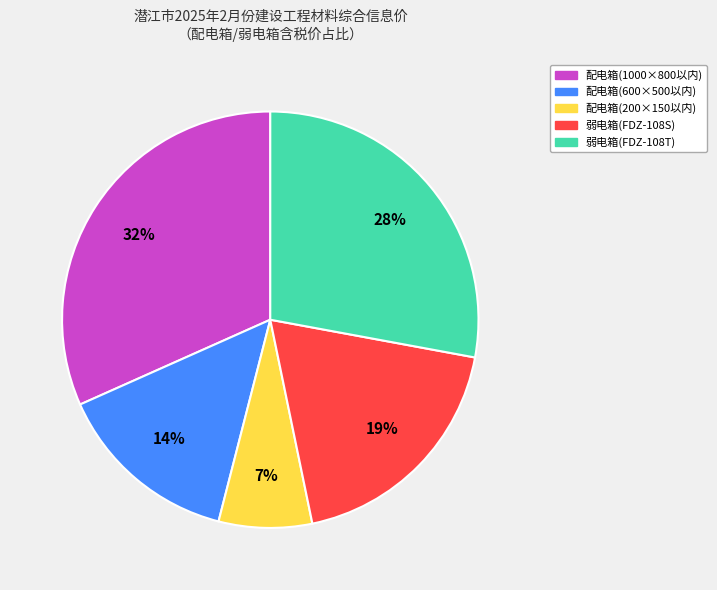

Is 配电箱(200×150以内) the majority of the pie?

No